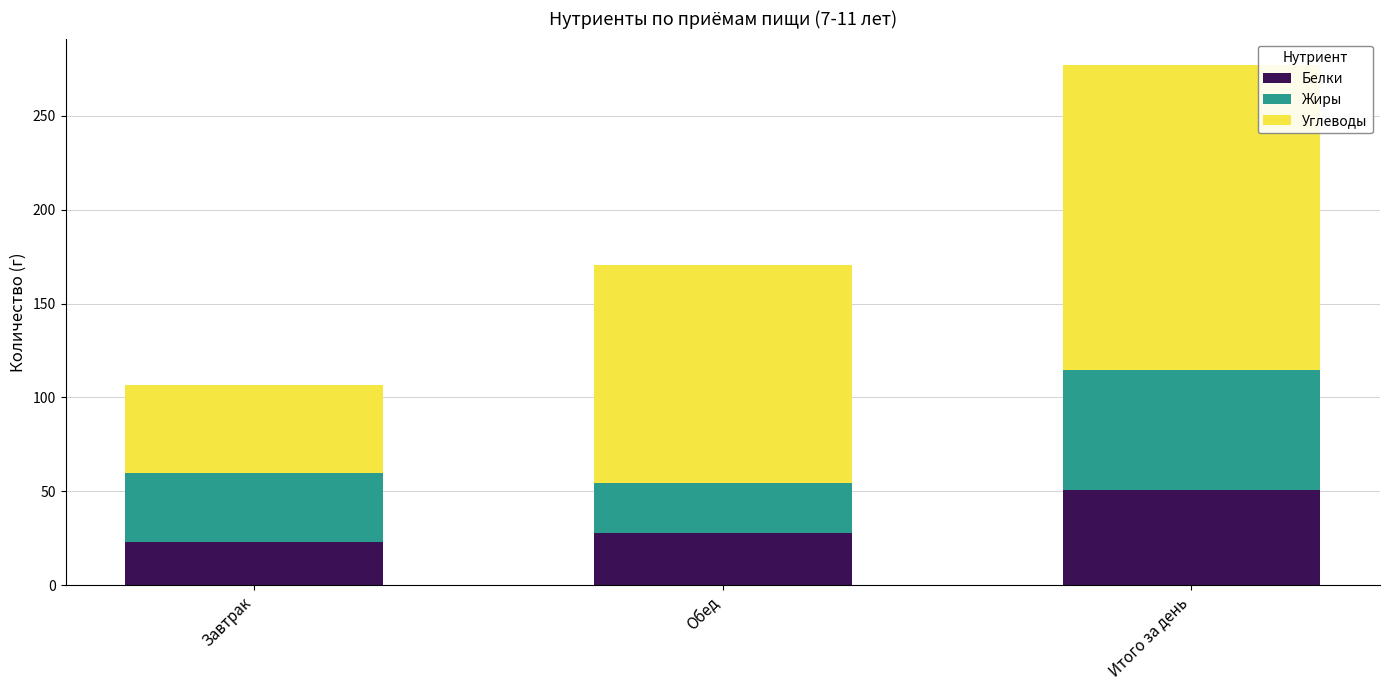

What is the lowest value of the Белки series?

23.3